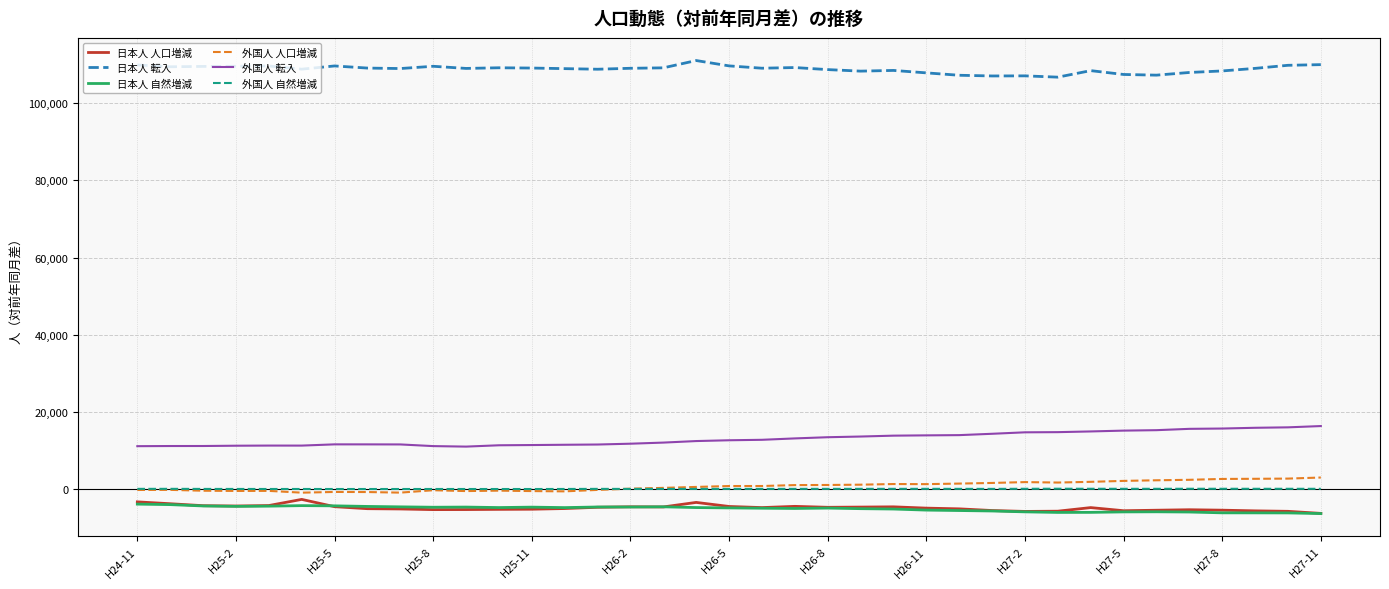

What is the average value of the 日本人 自然増減 series?

-5052